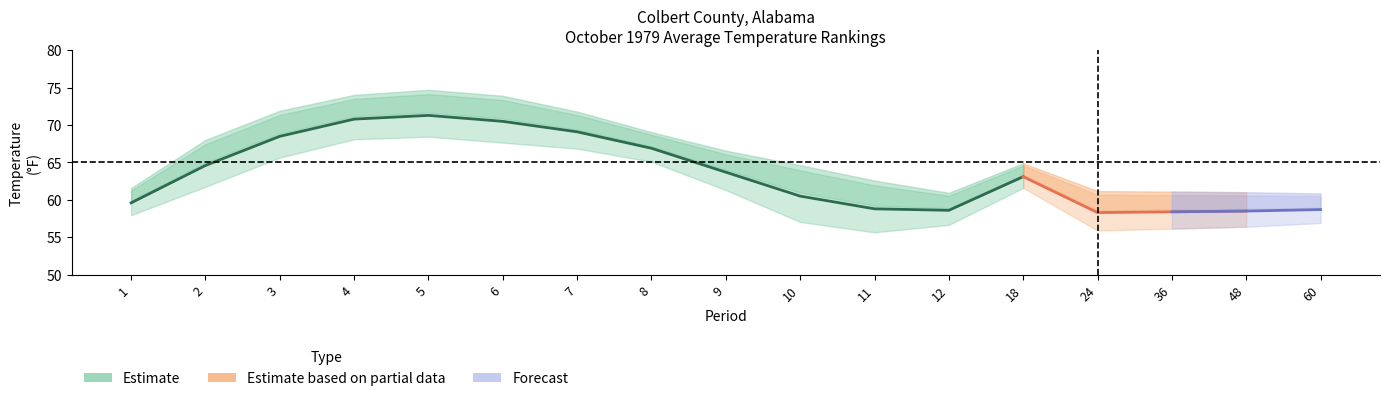

At which label does 1901-2000 Mean first exceed 64?

2